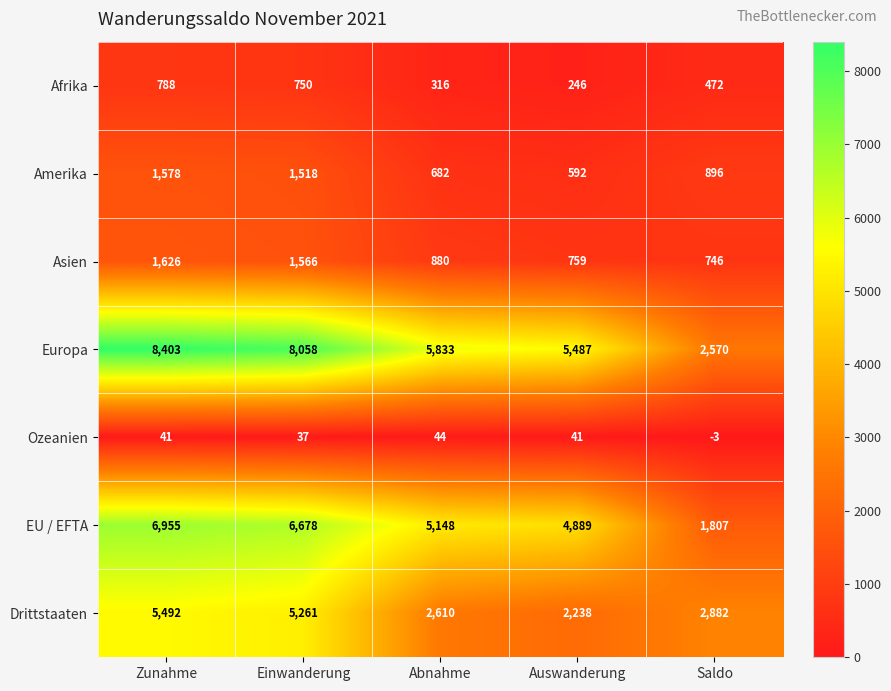

Is it true that Drittstaaten equals 984 at Auswanderung?

False